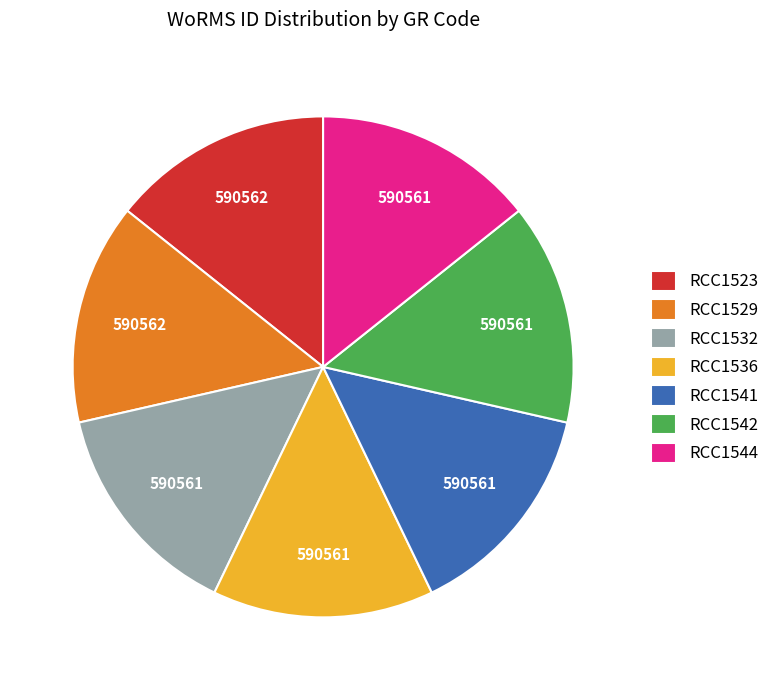

Count the number of slices in the pie.

7